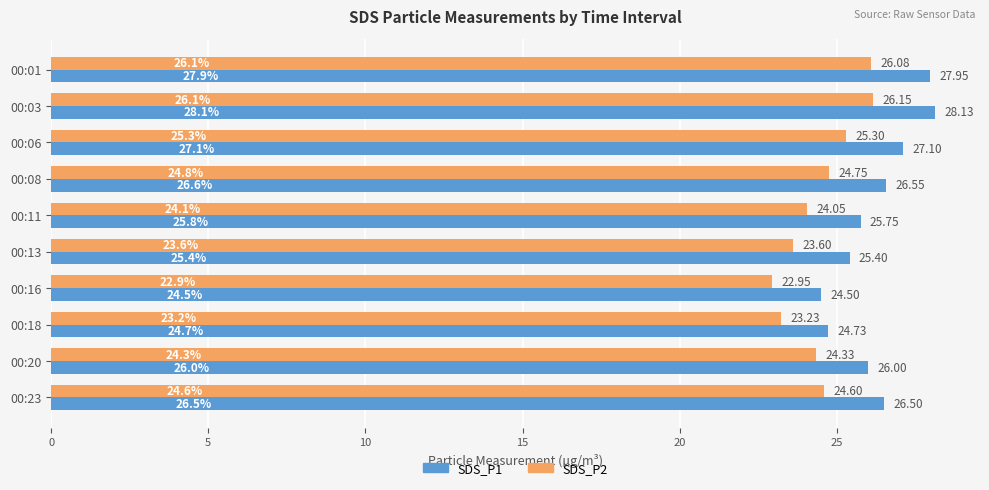

How many series are shown in this chart?

2